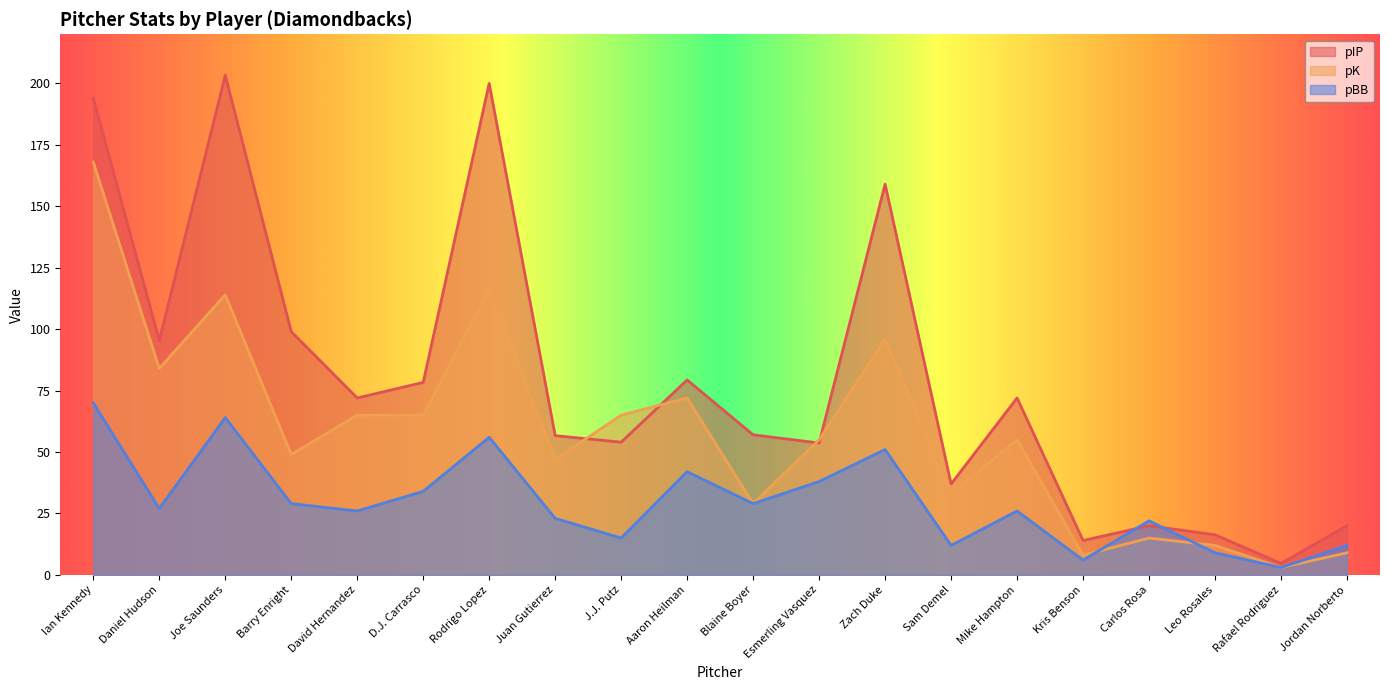

What value does the pBB series have at Aaron Heilman?

42.0